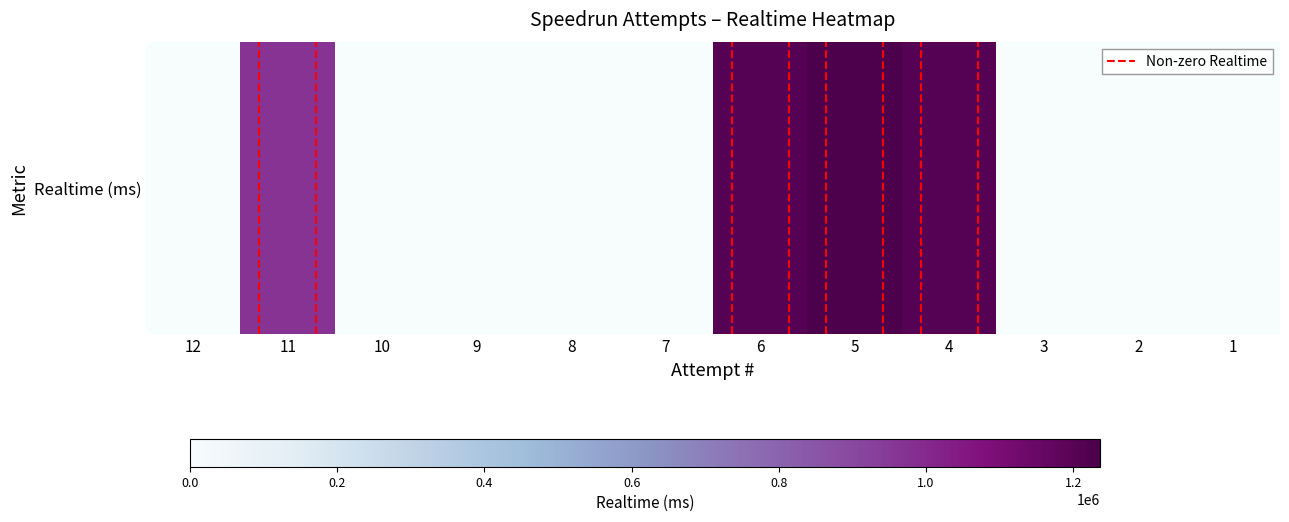

What is the average value?

0.3